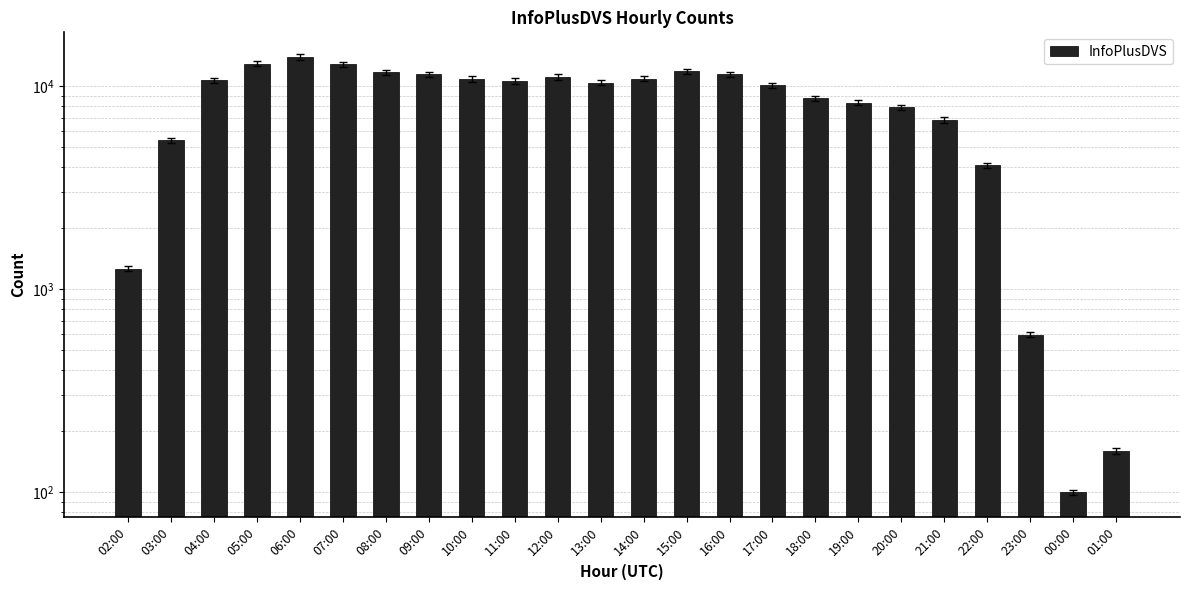

How many bars are there in total?

24